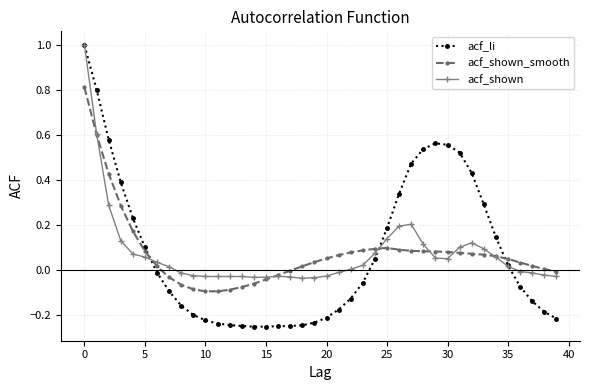

Which series has the widest spread of values?

acf_li